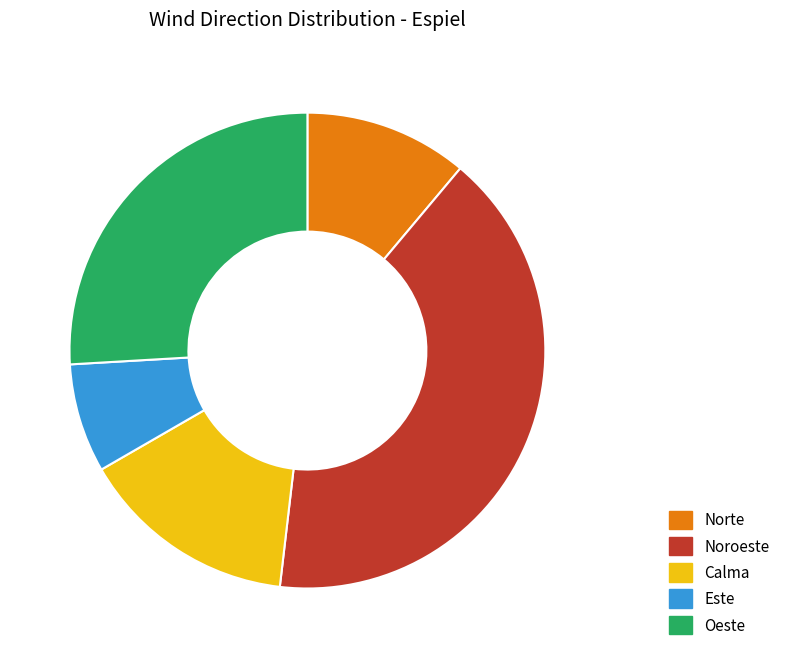

Is Calma the majority of the pie?

No